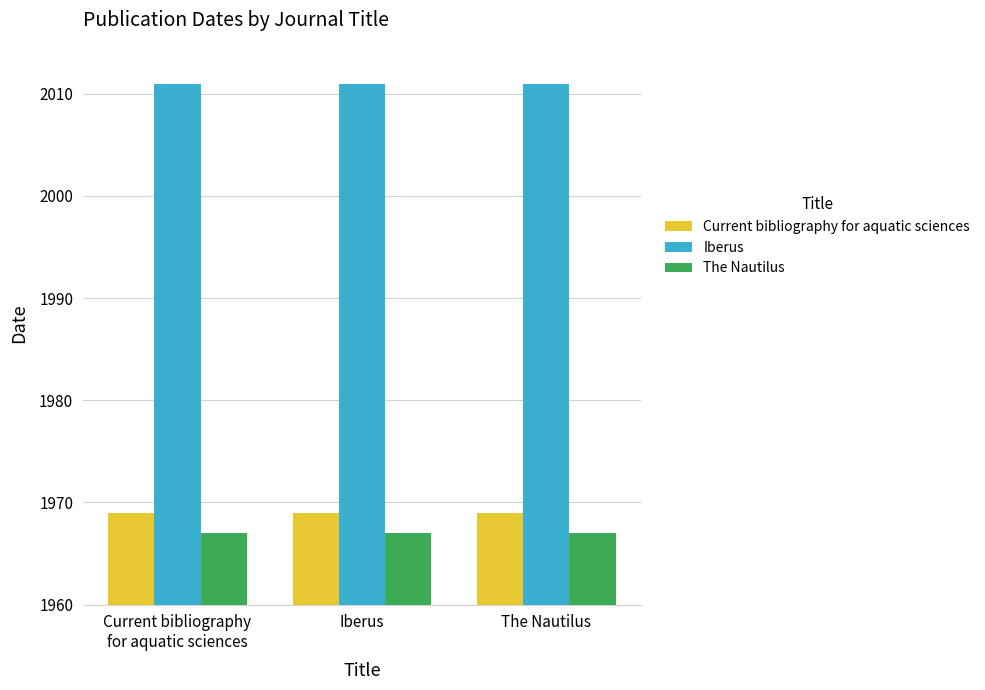

The Current bibliography for aquatic sciences series shows 429 at The Nautilus. True or false?

False